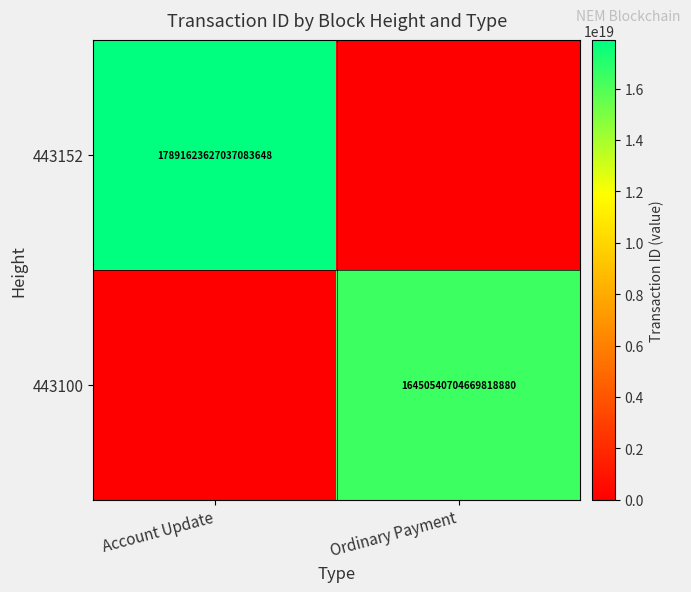

Between Ordinary Payment and Account Update, which is larger?

Account Update